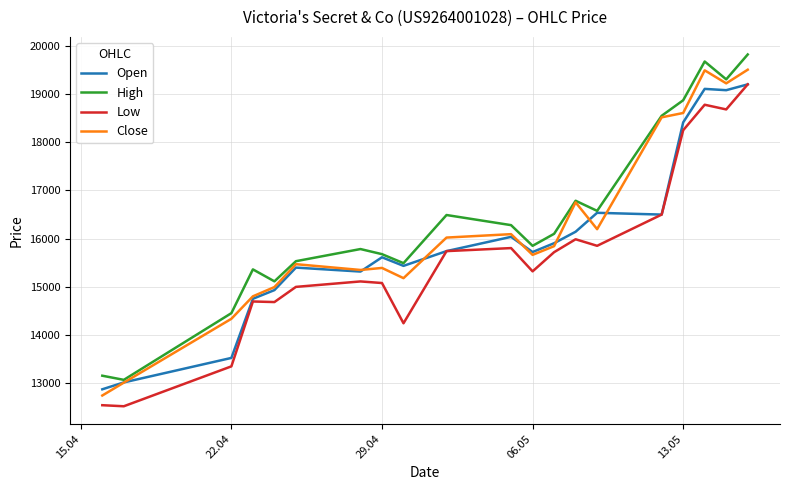

How many lines are shown in the chart?

4